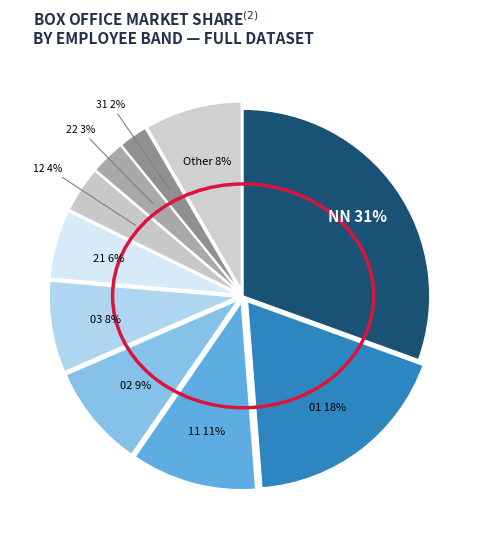

The 02 slice represents 9% of the pie. True or false?

True